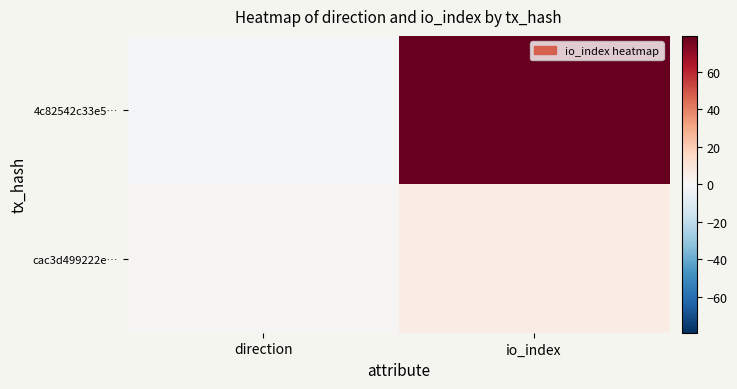

Which label corresponds to the largest value in the chart?

io_index